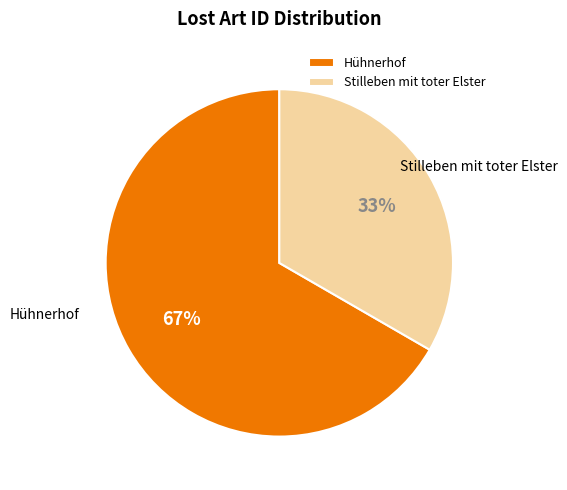

Which slice is the smallest?

Stilleben mit toter Elster